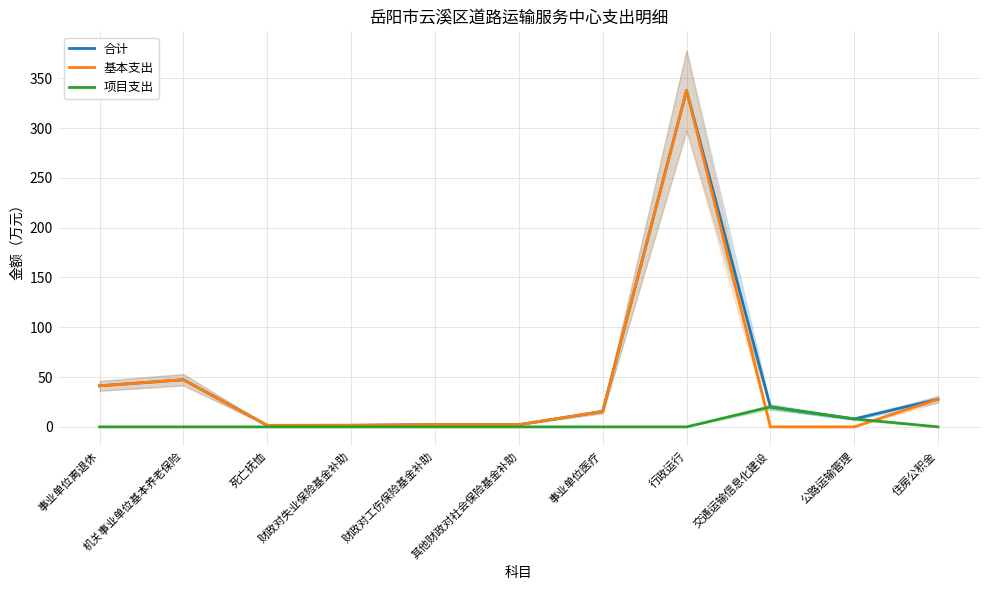

How many positive values does the 项目支出 series have?

2